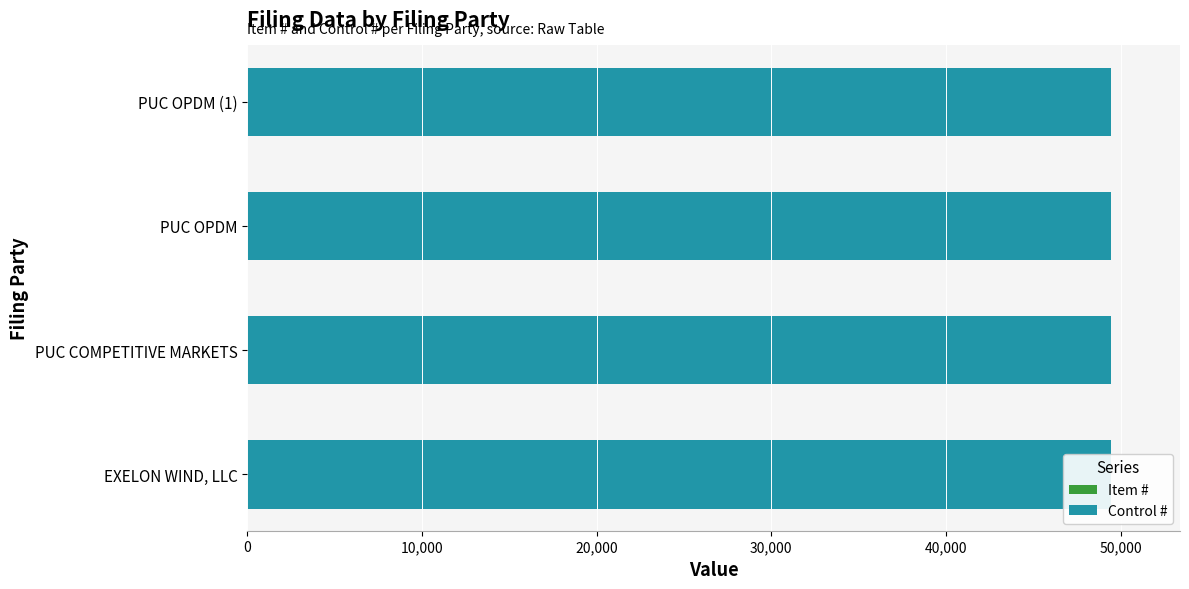

The value of Control # at 20,000 is 0.9. True or false?

False